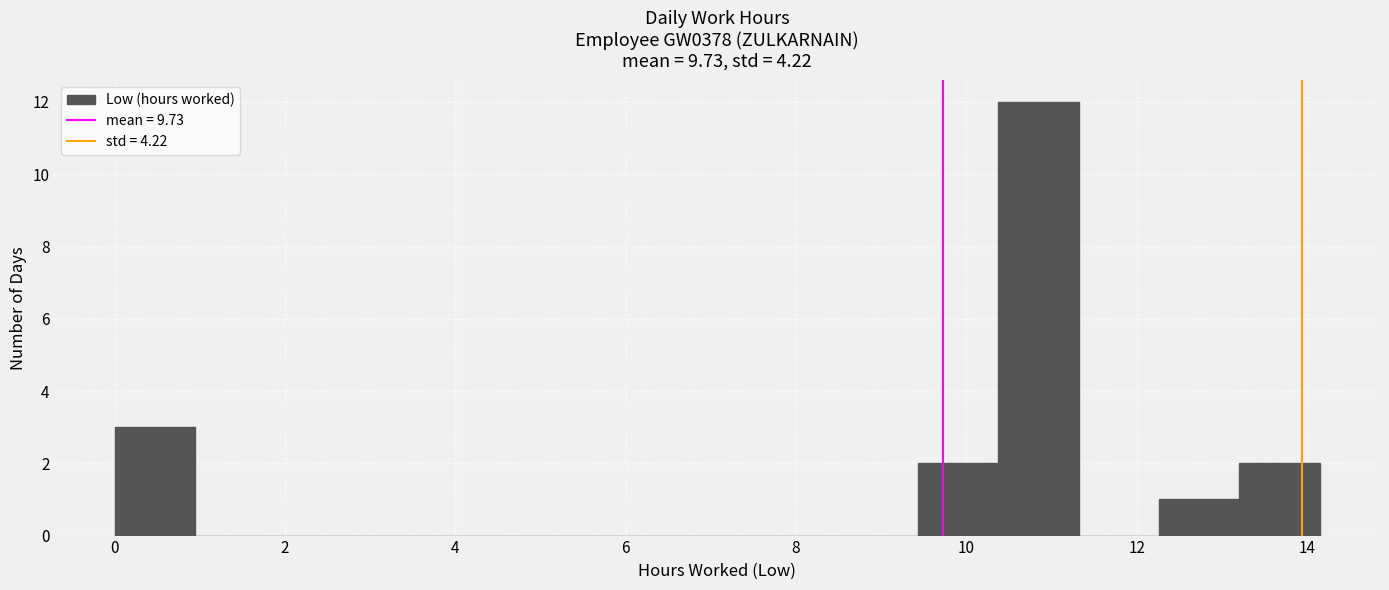

Reading left to right, transcribe this chart: for each bar, give the range it covers on the x-axis and its height. Neither the bar edges nor the heights are printed on the chart, so give them approximately, as read against the axes.

0.0 to 1.0: 3
1.0 to 1.8: 0
1.8 to 2.8: 0
2.8 to 3.8: 0
3.8 to 4.8: 0
4.8 to 5.6: 0
5.6 to 6.6: 0
6.6 to 7.6: 0
7.6 to 8.4: 0
8.4 to 9.4: 0
9.4 to 10.4: 2
10.4 to 11.4: 12
11.4 to 12.2: 0
12.2 to 13.2: 1
13.2 to 14.2: 2